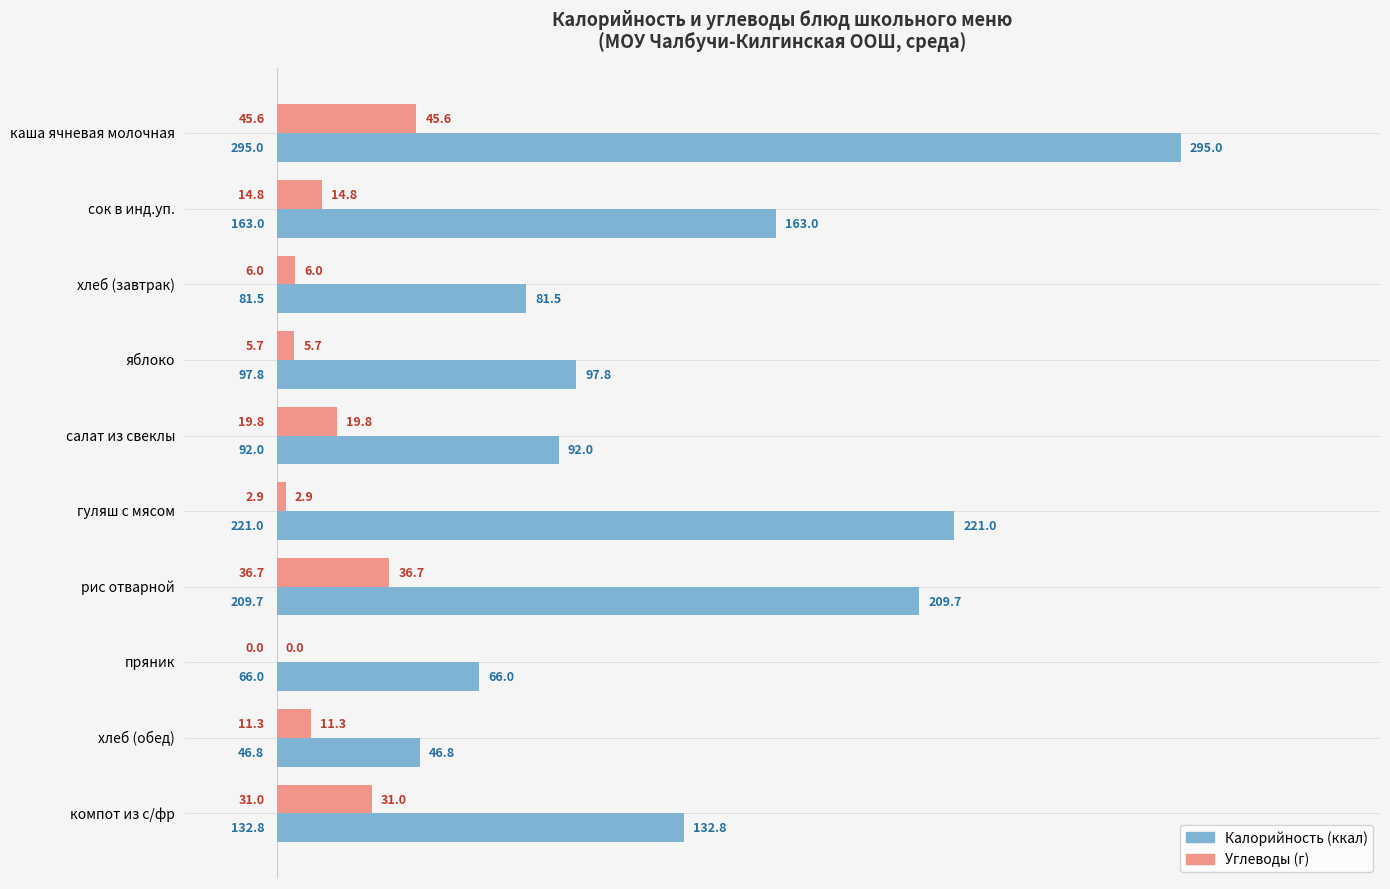

Between сок в инд.уп. and хлеб (завтрак), which series saw the biggest shift?

Калорийность (ккал)